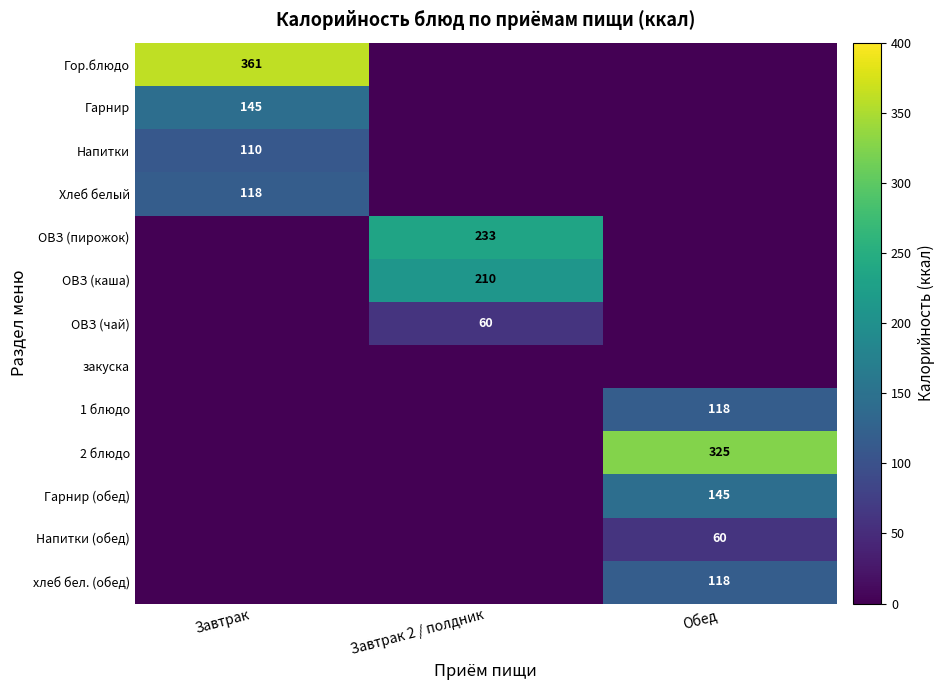

Count the number of data series in this chart.

13